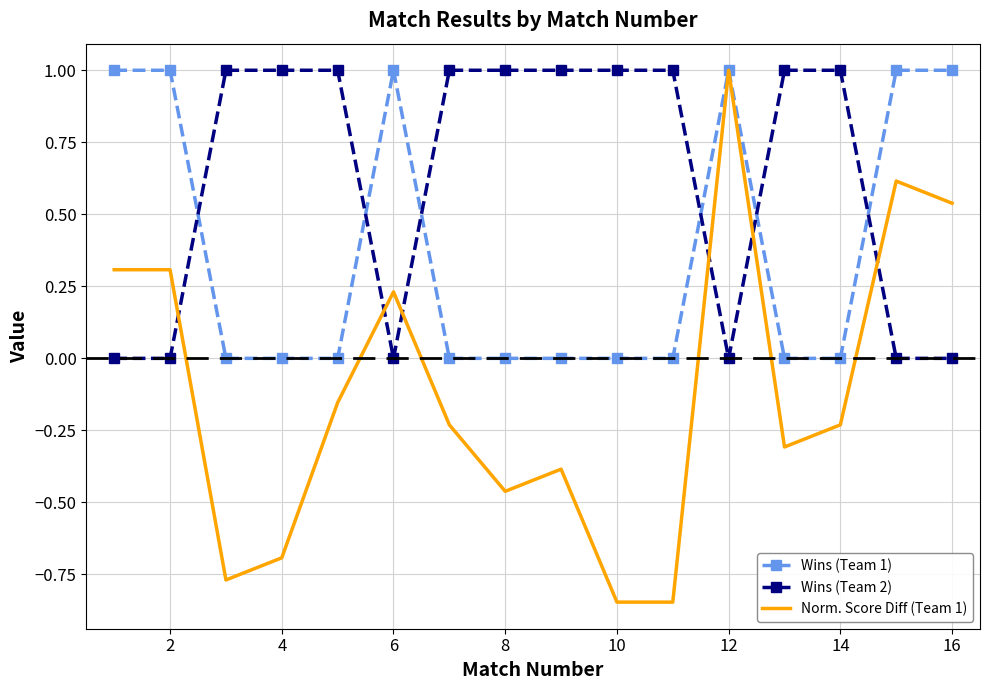

What is the highest value of the Norm. Score Diff (Team 1) series?

1.0